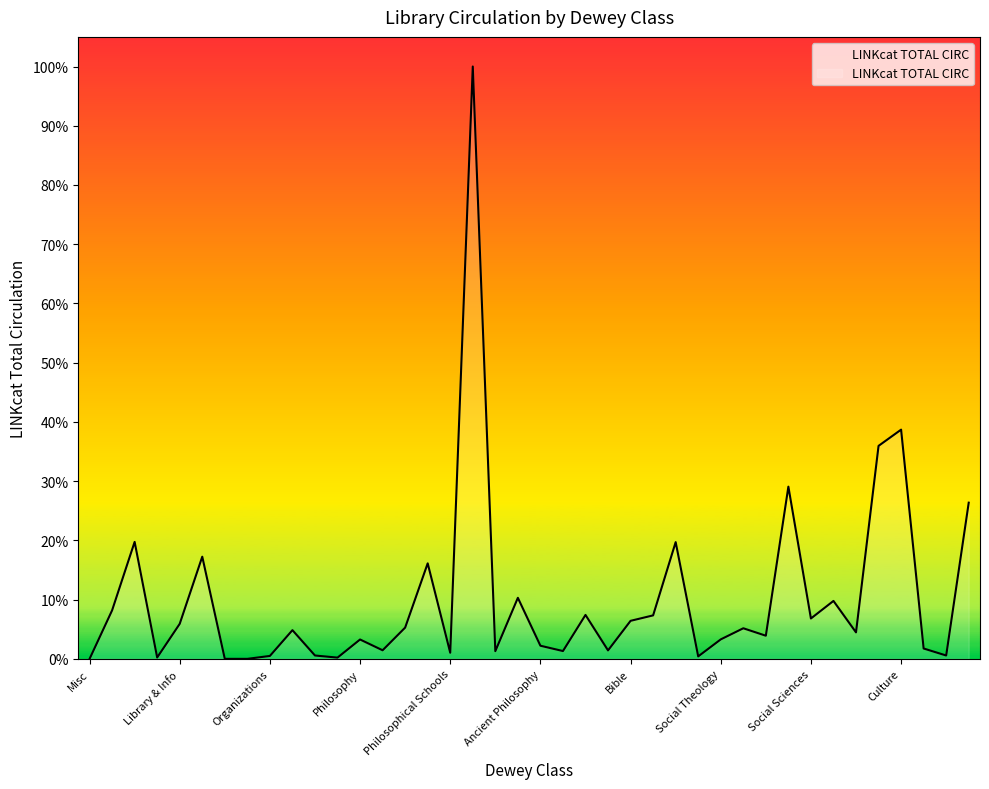

What is the difference between the maximum and minimum values?

100.0